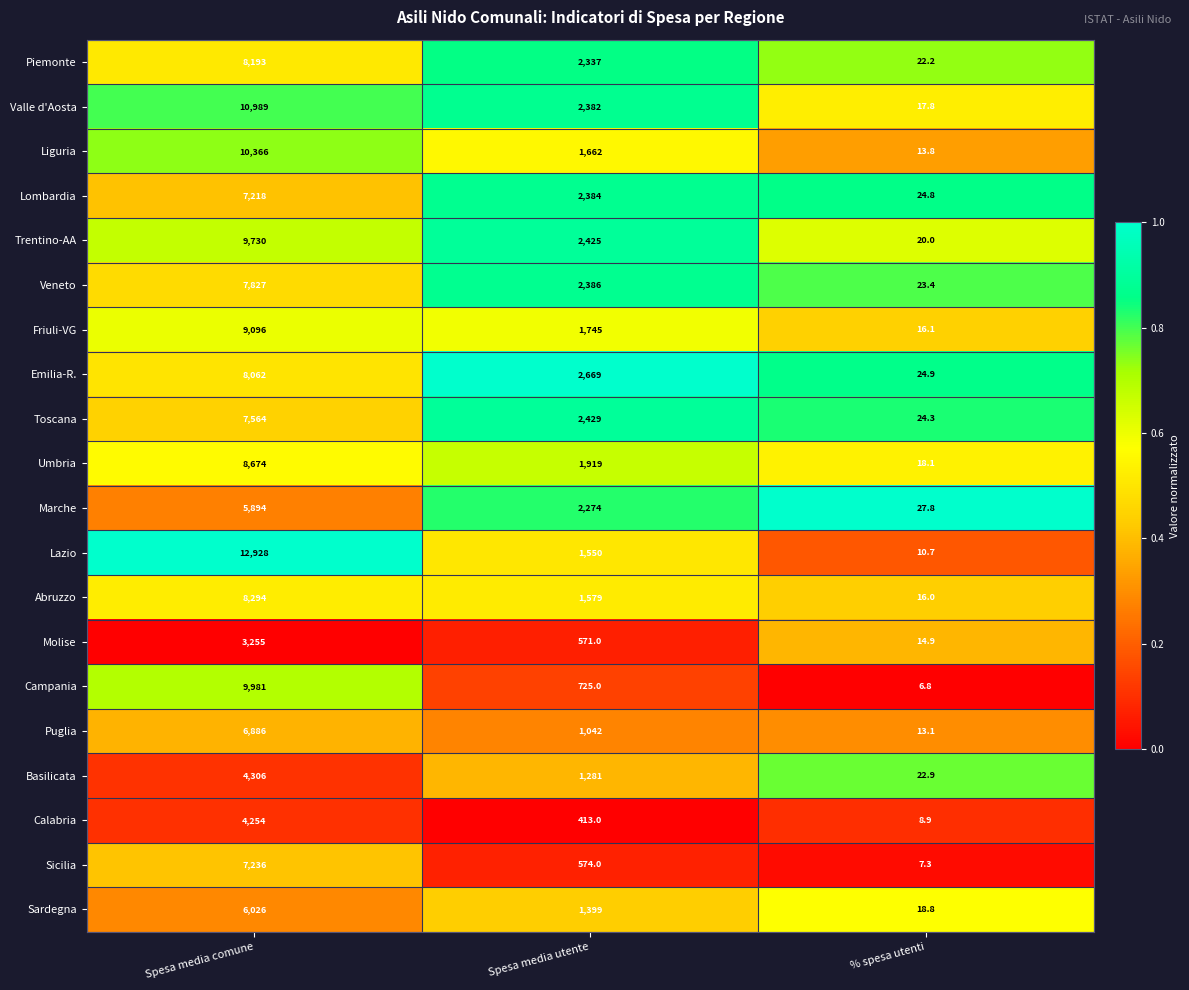

Which series has the largest total across all categories?

Lazio